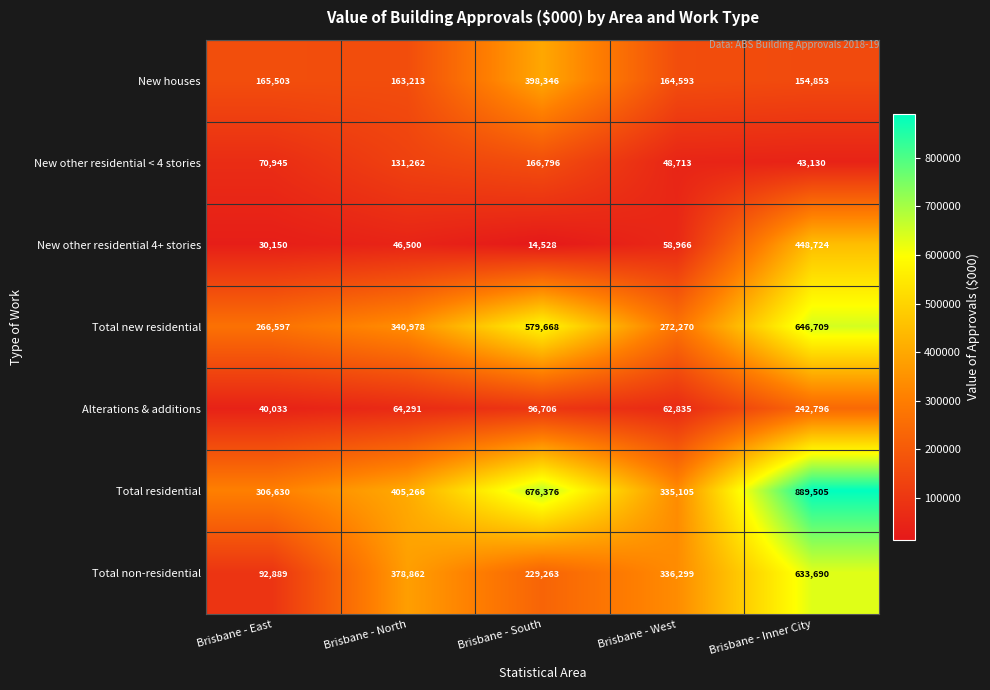

Rank the series at Brisbane - Inner City from lowest to highest value.

New other residential < 4 stories, New houses, Alterations & additions, New other residential 4+ stories, Total non-residential, Total new residential, Total residential